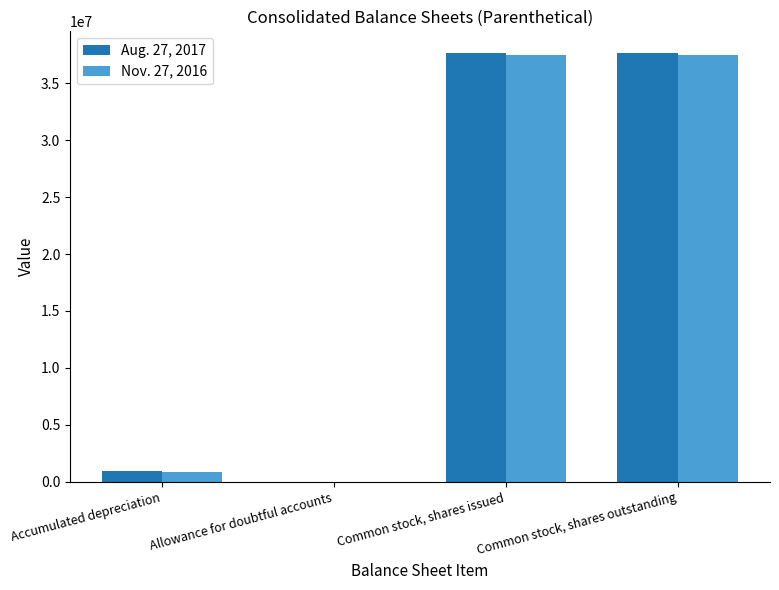

What is the total value across all series at Accumulated depreciation?

1792848